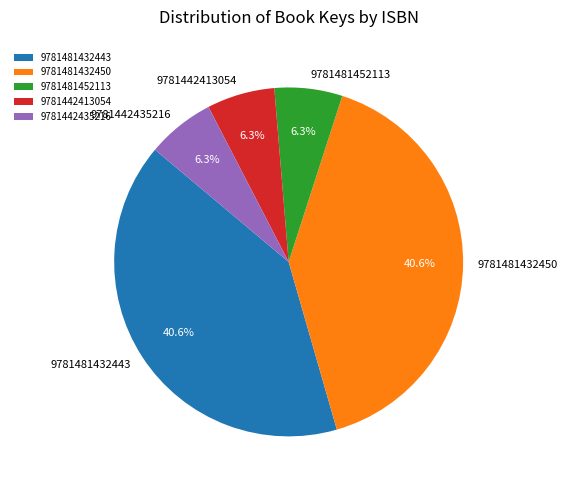

To the nearest percent, what percentage of the pie is 9781481452113?

6%